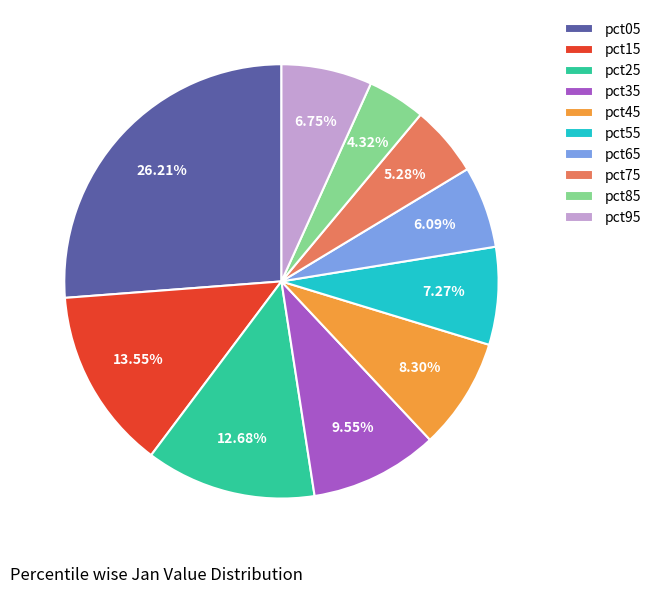

Between pct95 and pct05, which is larger?

pct05